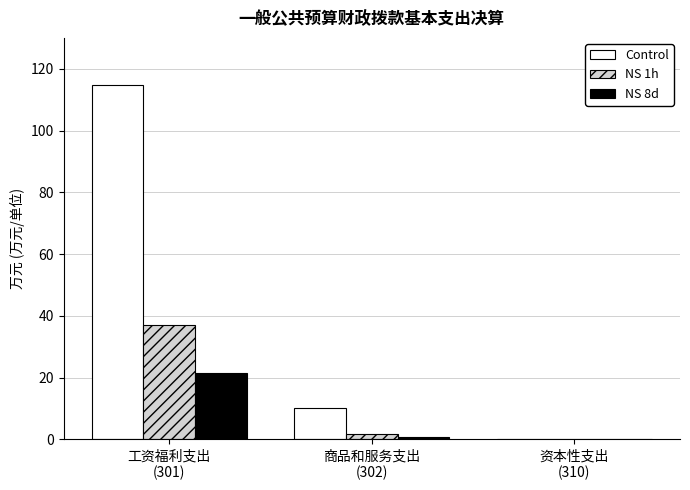

Which series has the largest total across all categories?

Control